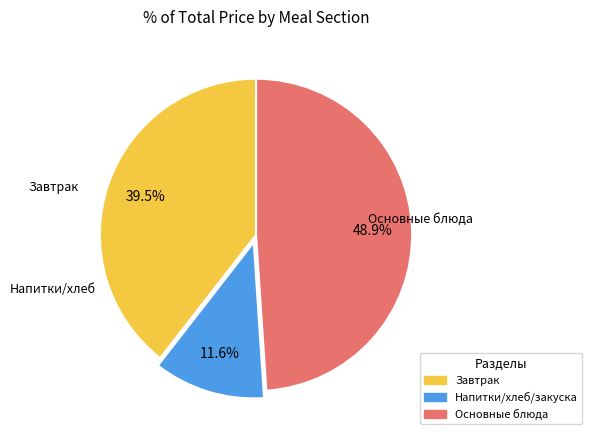

To the nearest percent, what is the average slice percentage?

33%